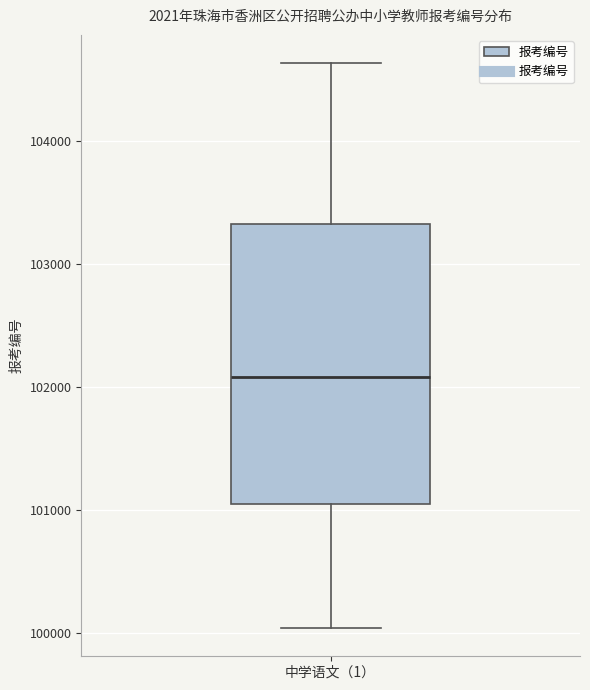

Where is the upper edge of the box for 中学语文（1） on the y-axis? The values are not printed on the chart, so give them approximately, as read against the axis.

103300